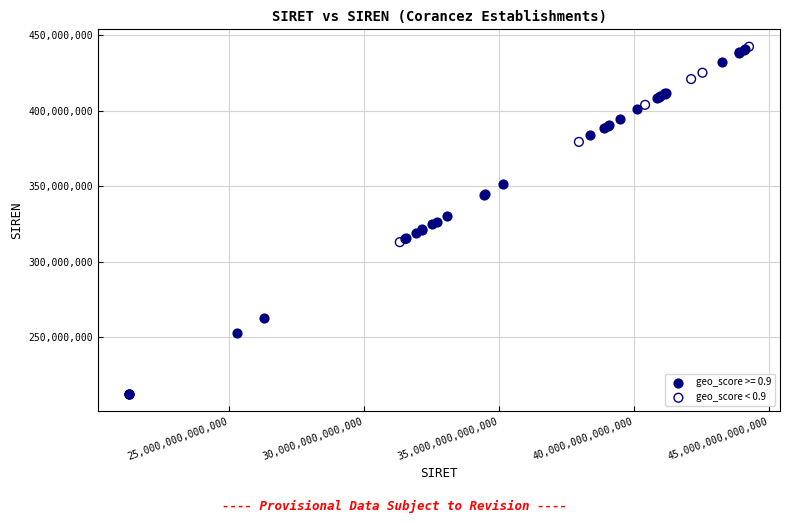

Which series reaches the minimum Y coordinate?

geo_score >= 0.9